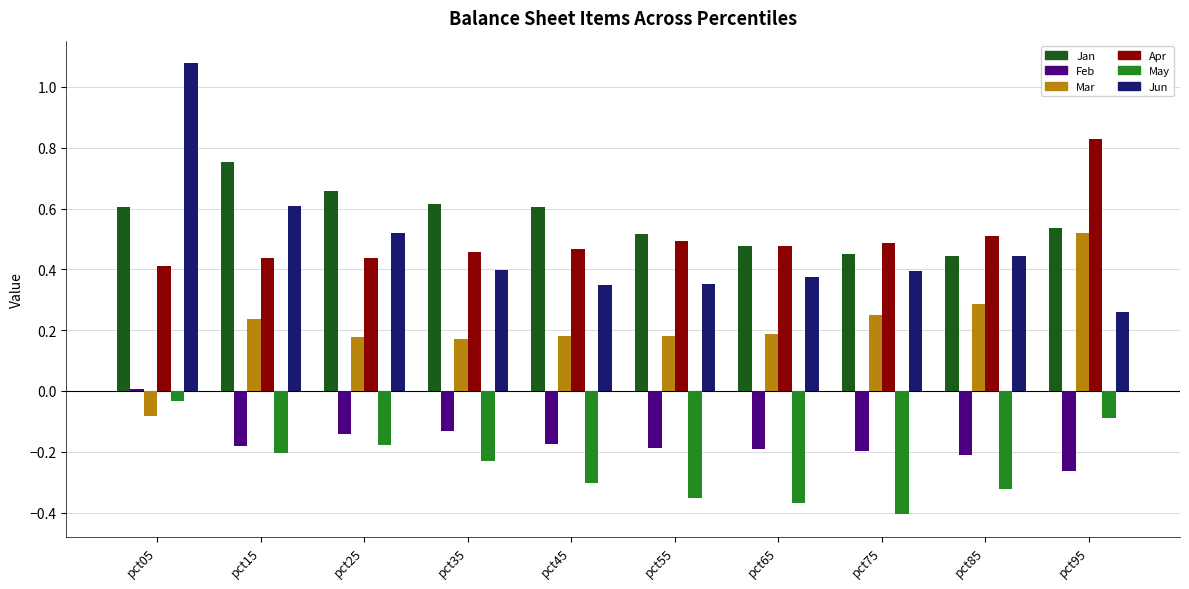

Is the value of Feb at pct35 greater than the value of Jun at pct15?

No